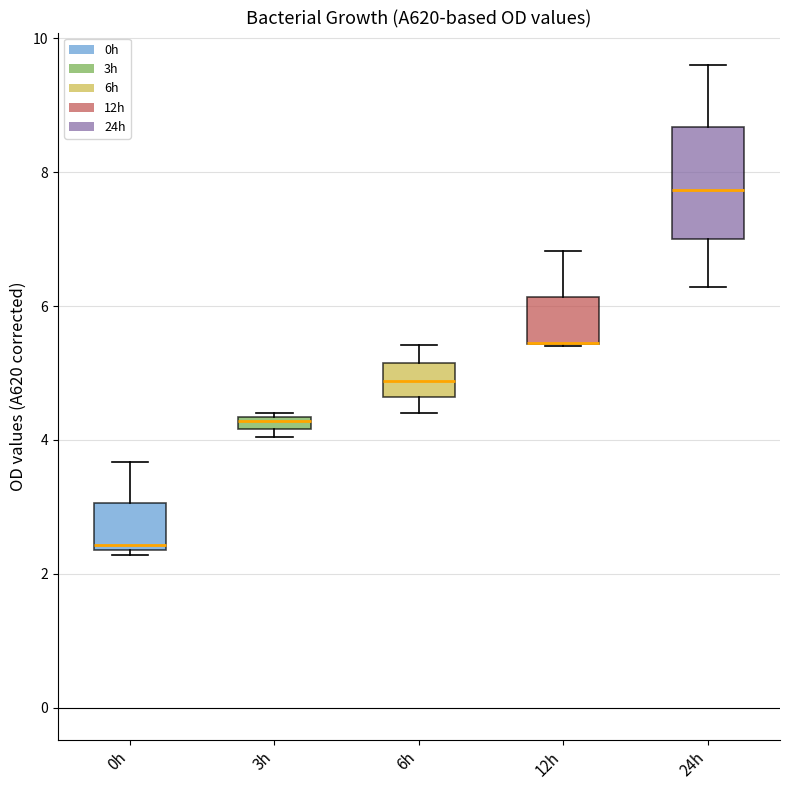

Where does the upper whisker of the box for 6h end on the y-axis? The values are not printed on the chart, so give them approximately, as read against the axis.

5.4